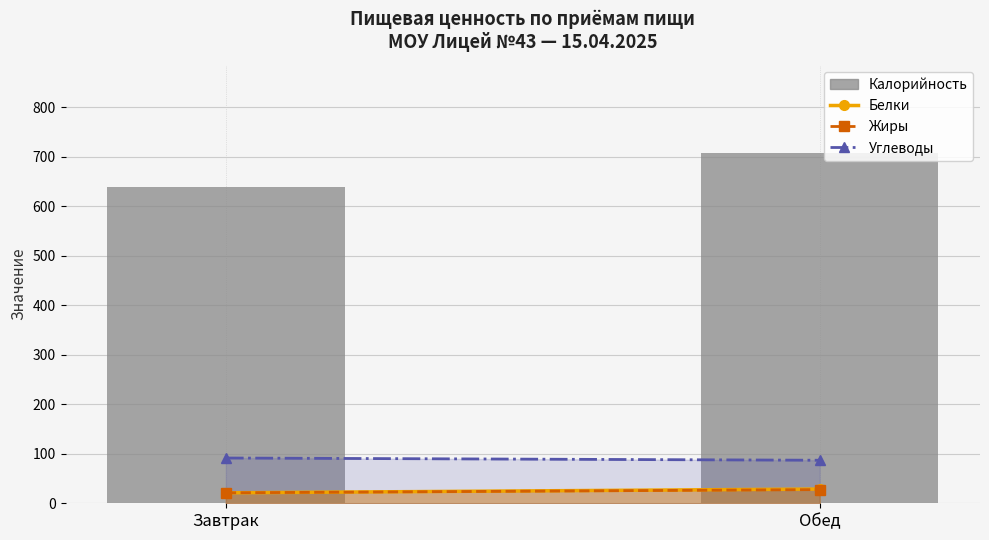

At which category does the chart reach its peak across all series?

Обед